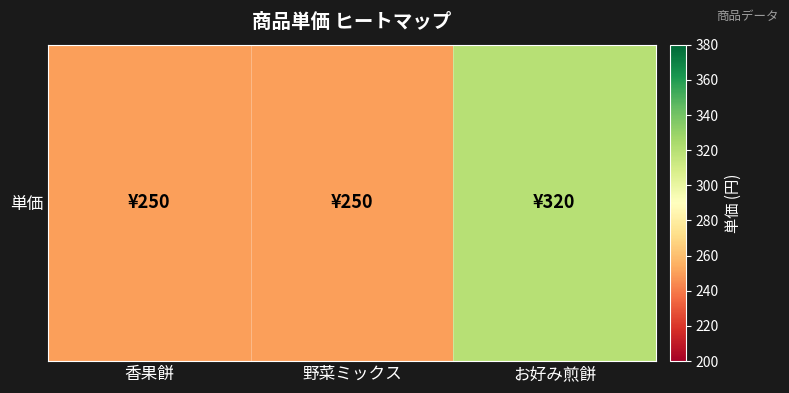

Which label corresponds to the smallest value in the chart?

香果餅